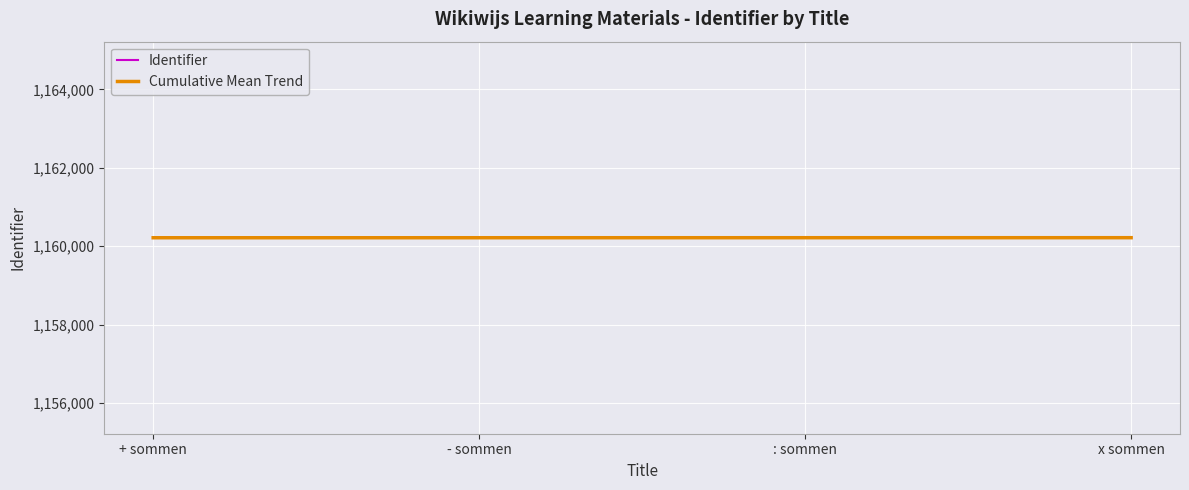

How many Cumulative Mean Trend values are between 1160216 and 1160217?

3